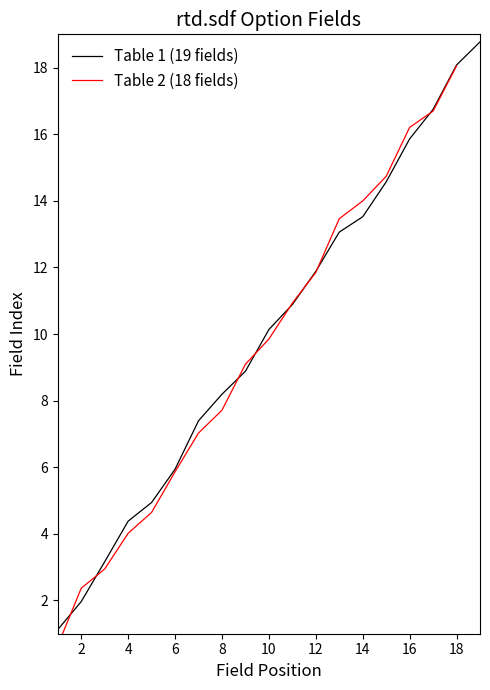

What is the label of the 11th point from the left?

11